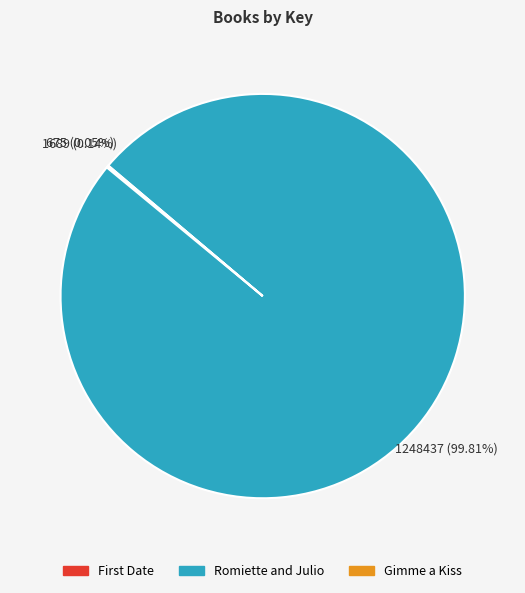

What is the largest slice in the pie chart?

Romiette and Julio